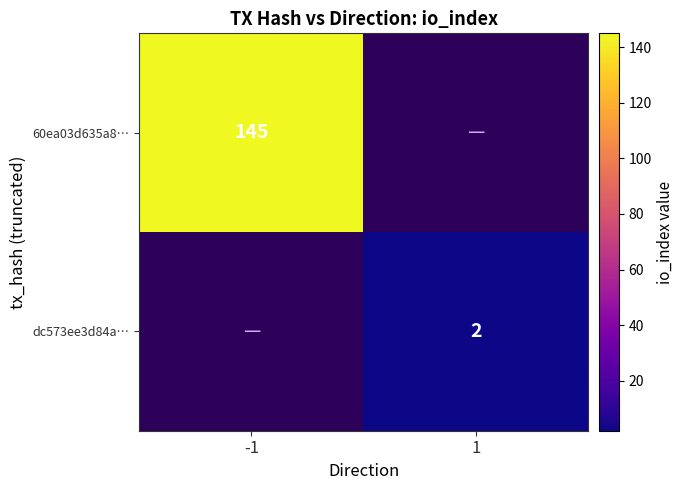

The value of 60ea03d635a8… at -1 is 145. True or false?

True